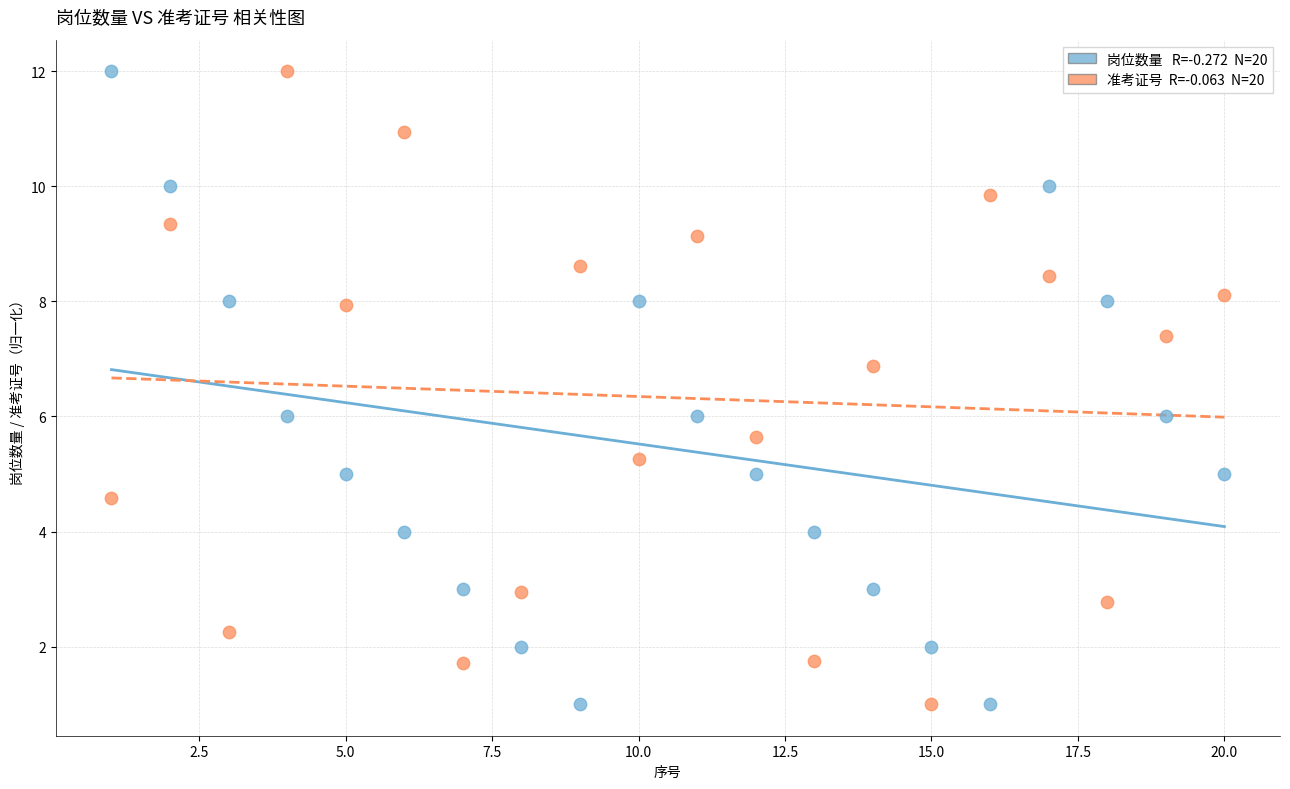

Across all data points, what is the range of Y values (max minus min)?

11.0